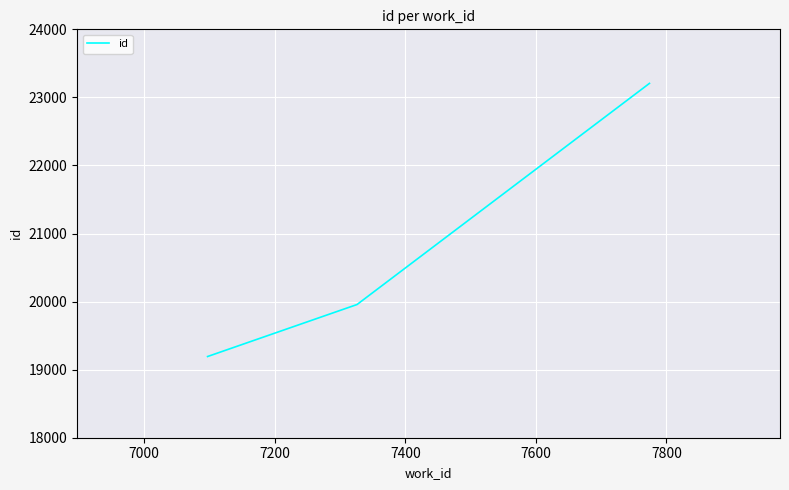

What is the minimum value shown in the chart?

19193